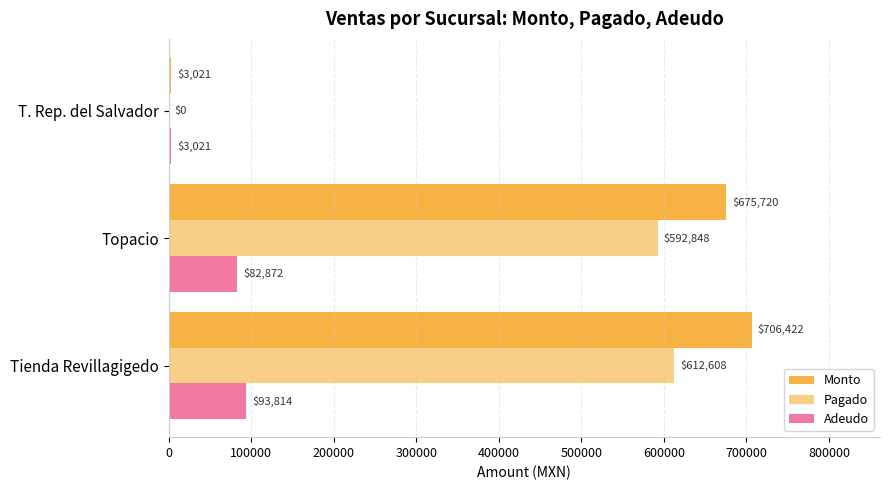

Reading left to right, list all the values displayed in this chart.

Monto: 706422.5	675720.0	3021.3
Pagado: 612608.4	592848.4	0.0
Adeudo: 93814.1	82871.6	3021.3